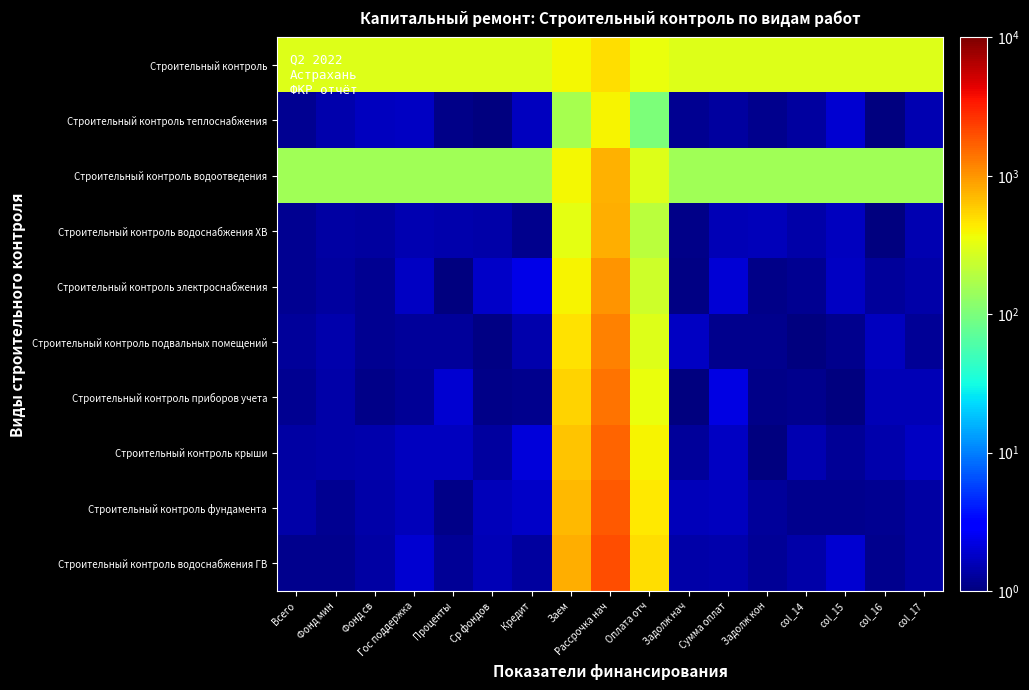

How many data points does each series have?

17